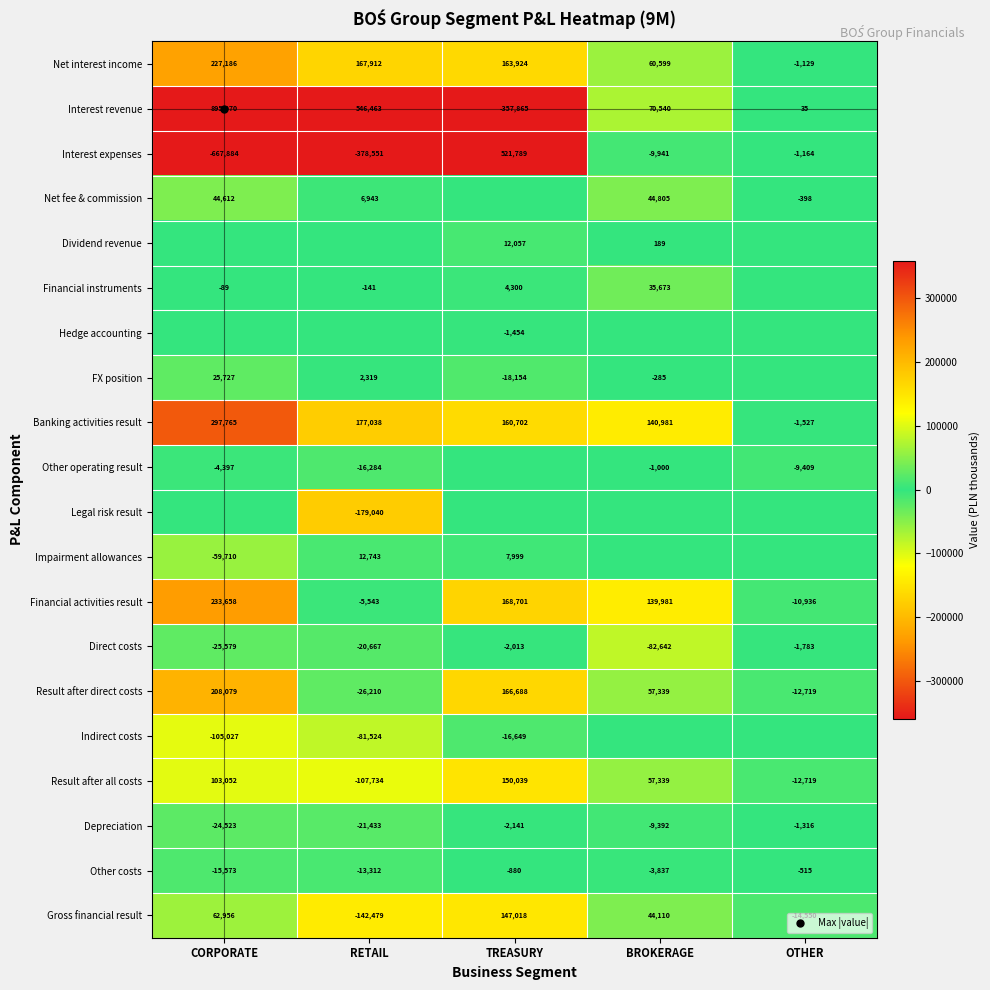

Is the value of Financial activities result at OTHER greater than the value of Indirect costs at TREASURY?

Yes